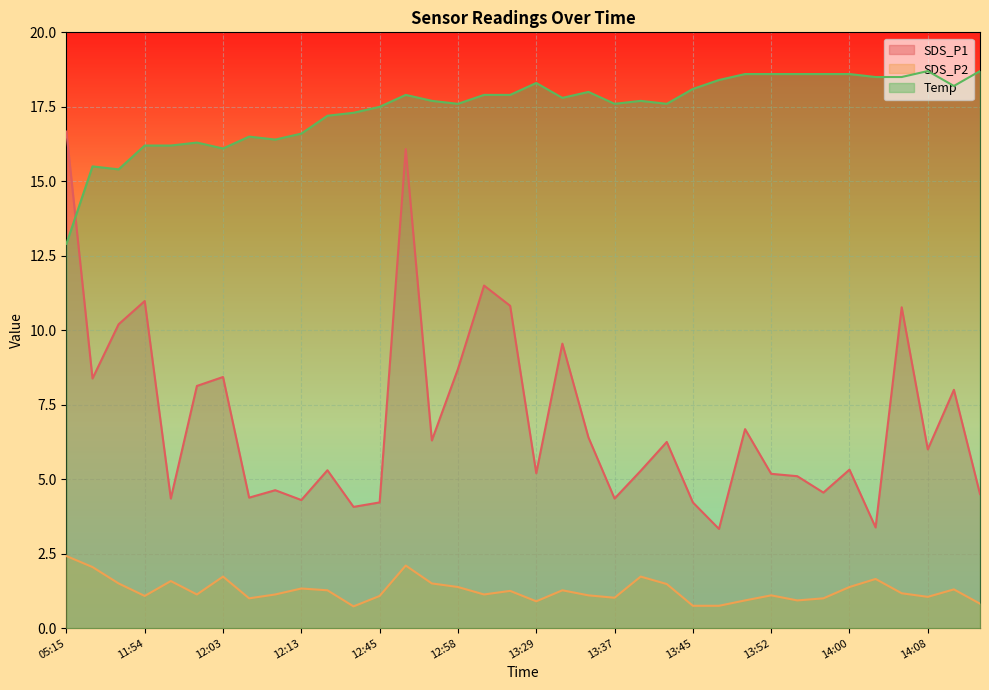

The value of Temp at 13:47 is 24.7. True or false?

False